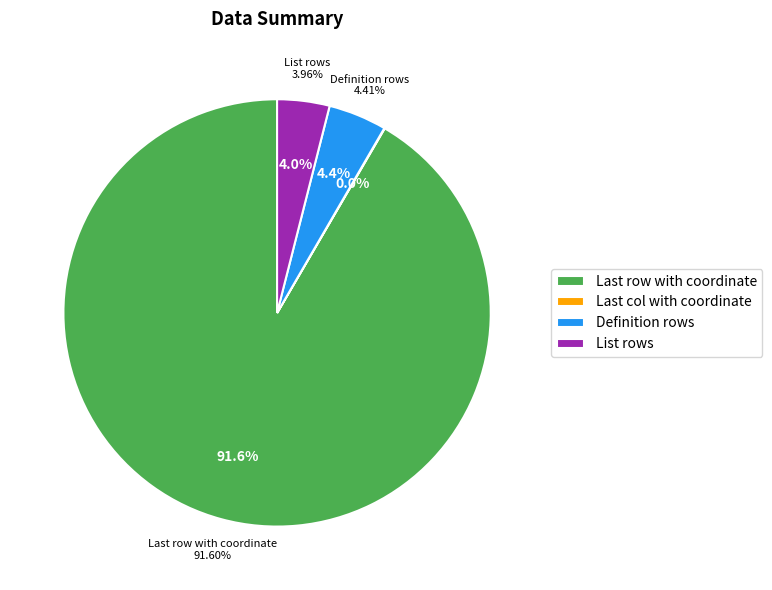

Does any single category account for the majority?

Yes